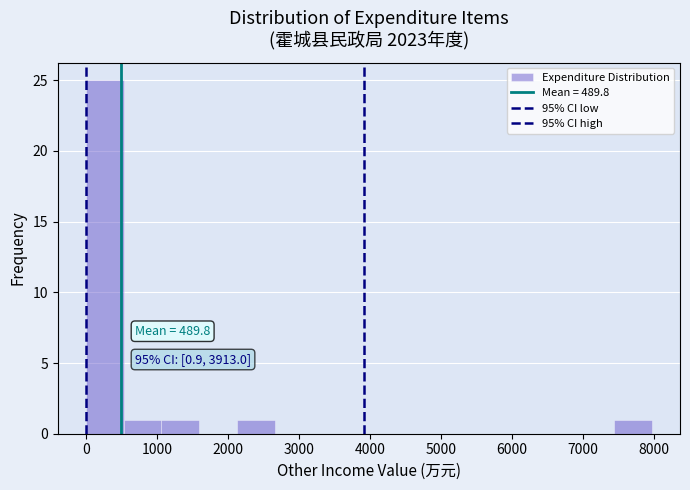

Over which range of the x-axis is the bar tallest?

0 to 500